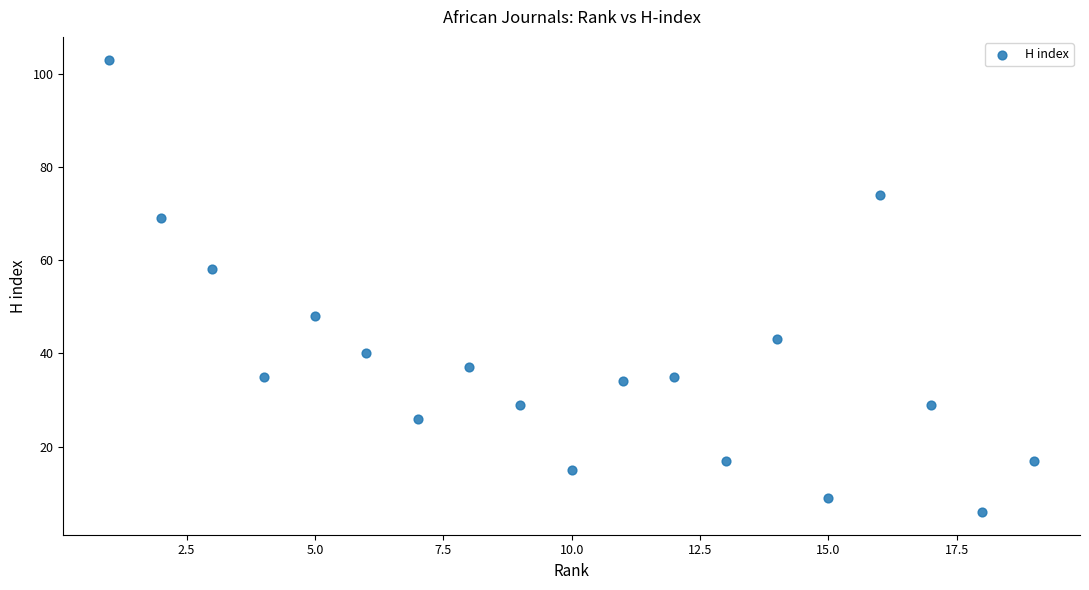

What Y value in the scatter plot is closest to 54?

58